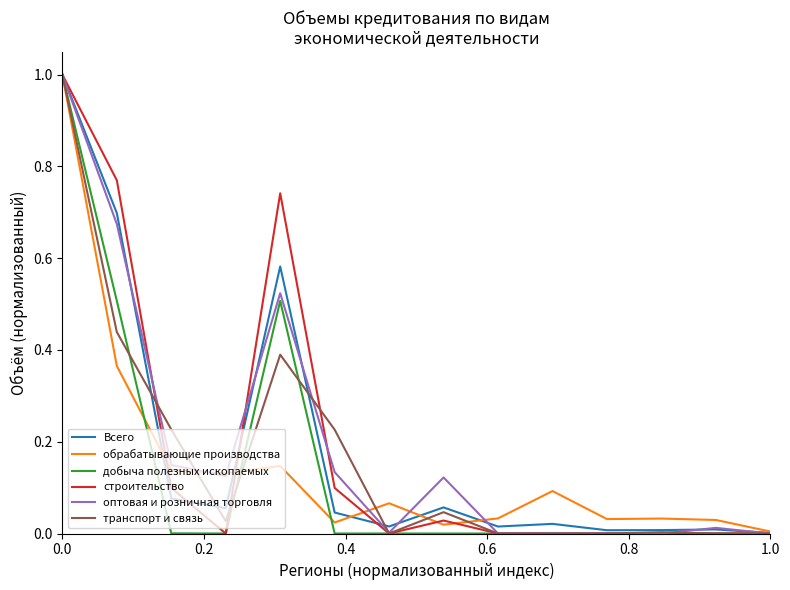

What is the maximum value for строительство?

1.0